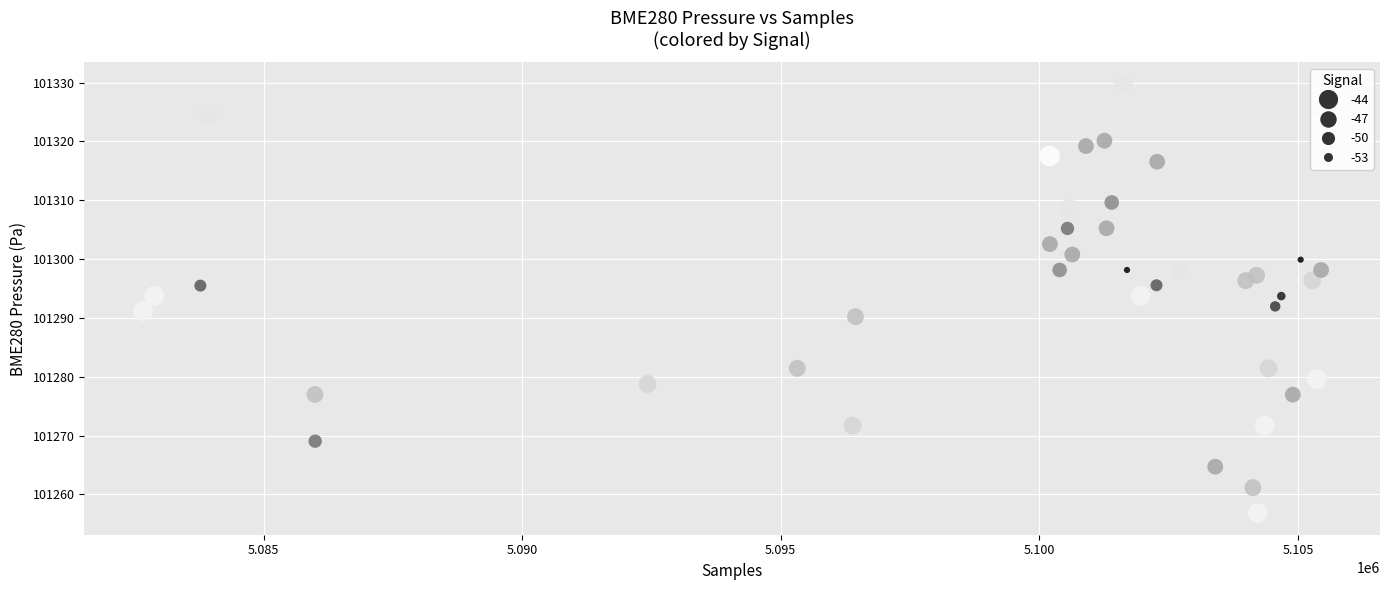

What is the range of X values (max minus min)?

22777.0